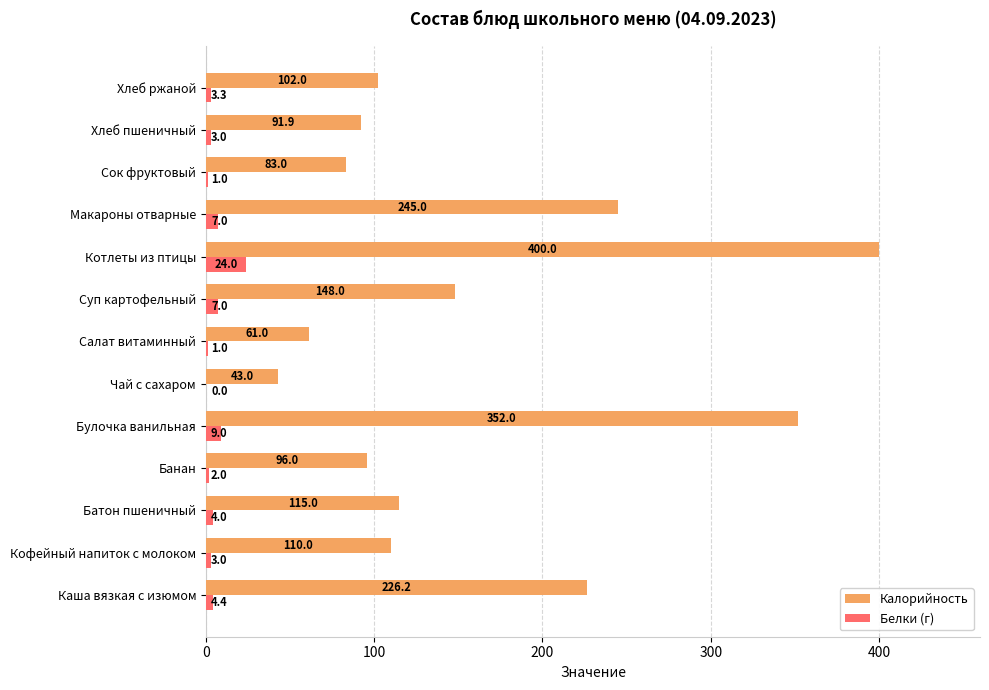

At which category is the sum across all series the highest?

Котлеты из птицы